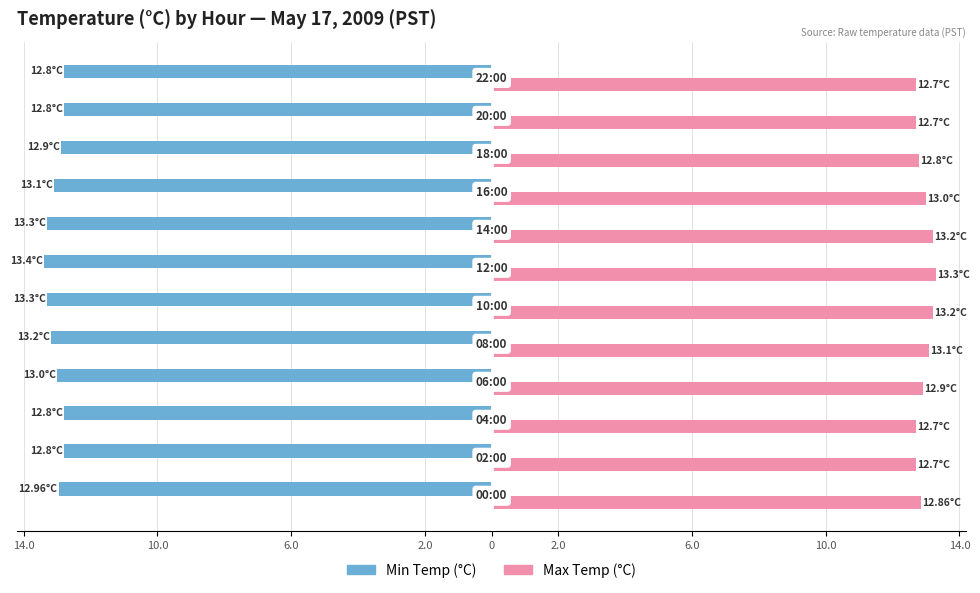

What is the value of the Min Temp (°C) bar at the 5th from the left?

-13.2